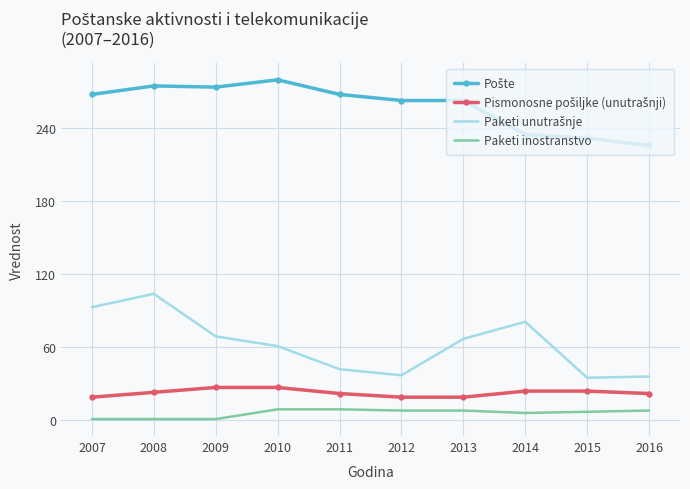

What is the total value across all series at 2012?

327